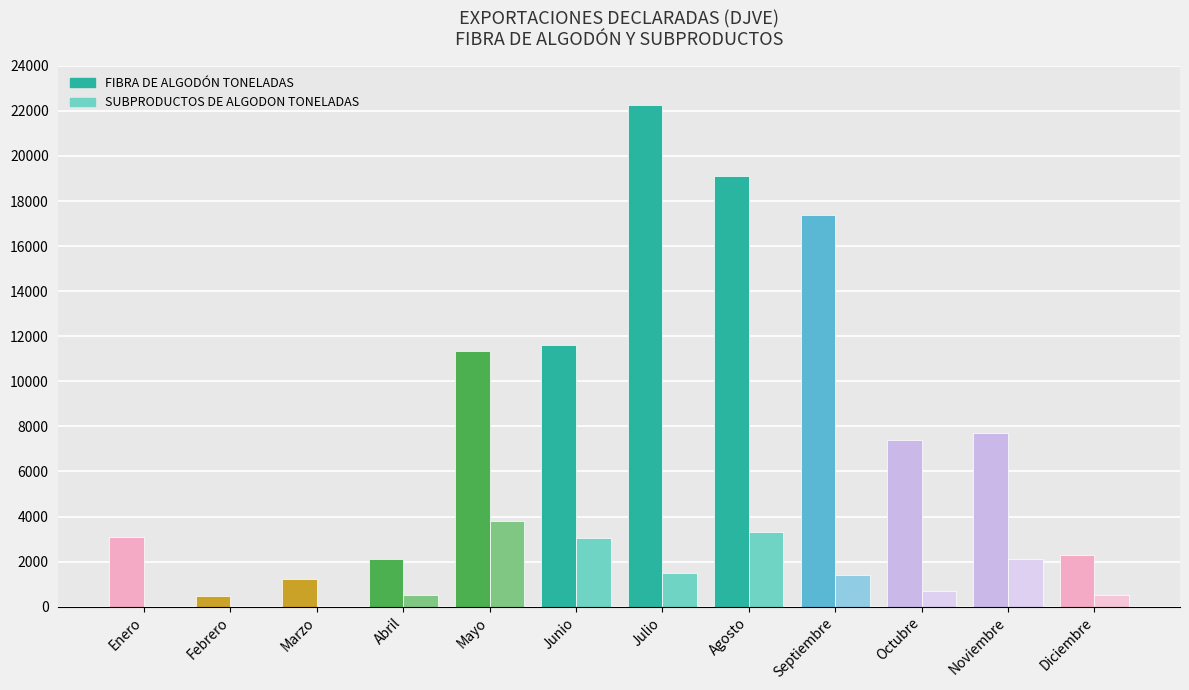

Is it true that SUBPRODUCTOS DE ALGODON TONELADAS equals 707.0 at Octubre?

True